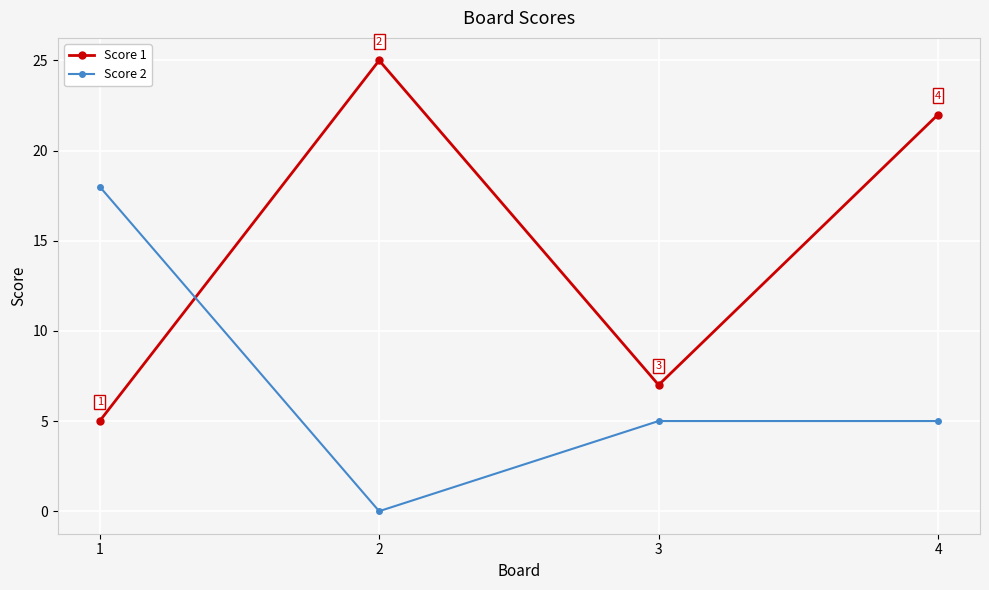

What is the total value across all series at 1?

23